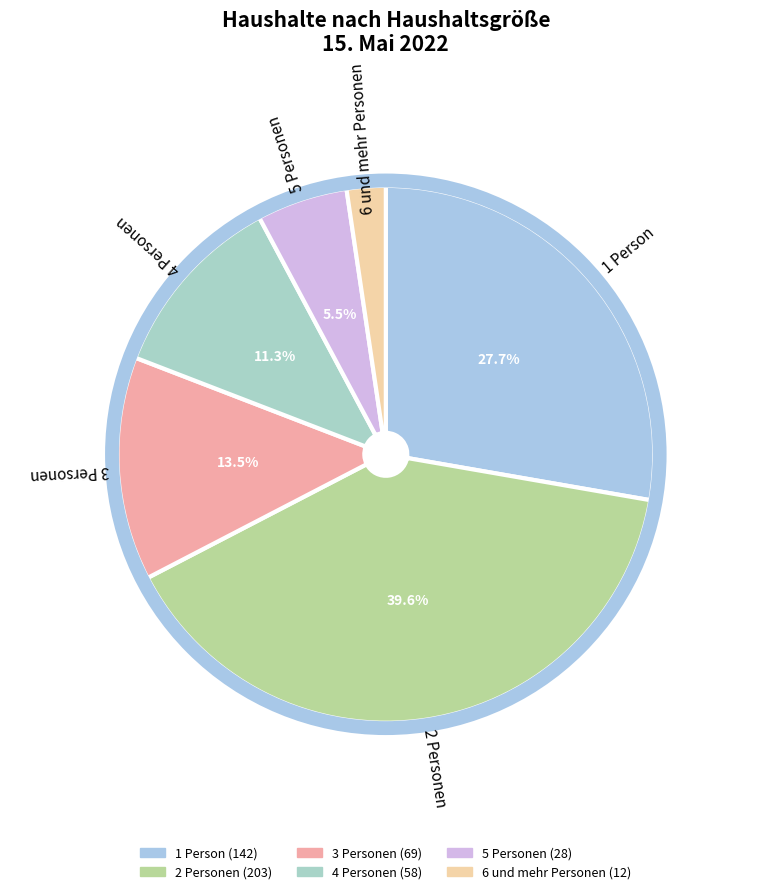

Count the number of slices in the pie.

6